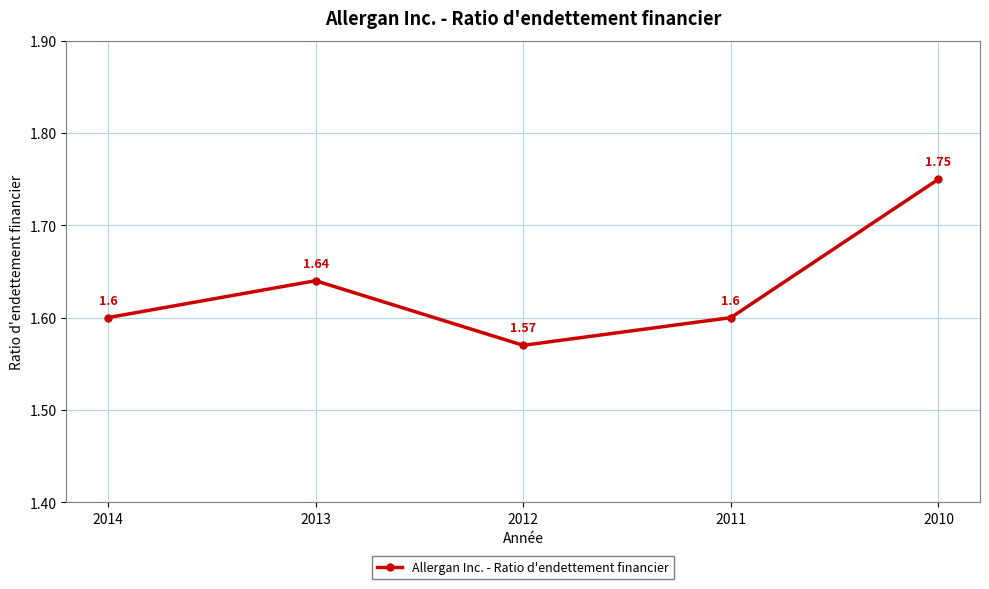

Between 2013 and 2011, which is larger?

2013